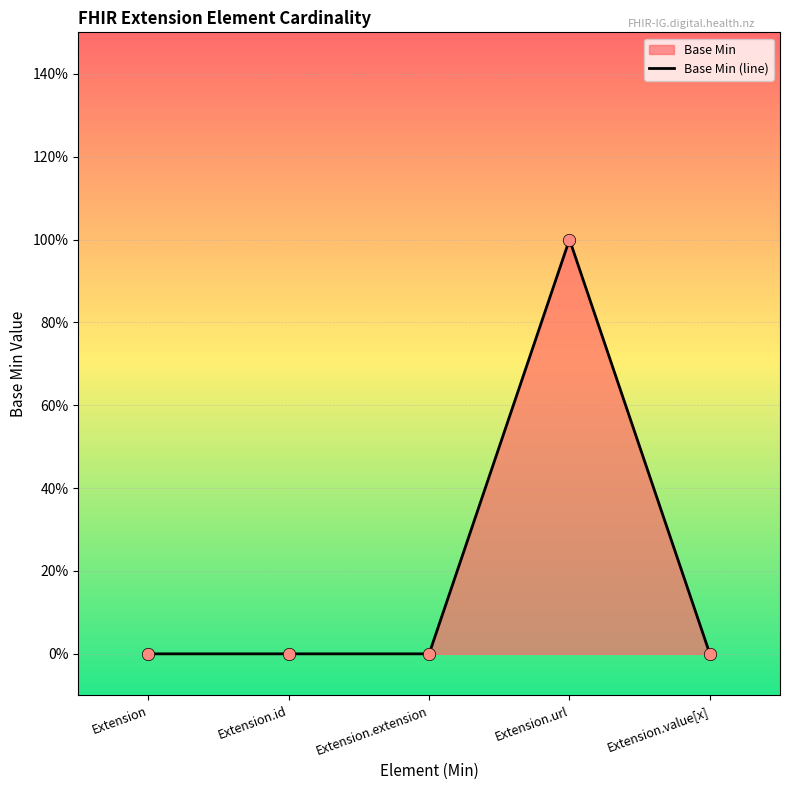

Which has a higher value, Extension.value[x] or Extension?

Extension.value[x]